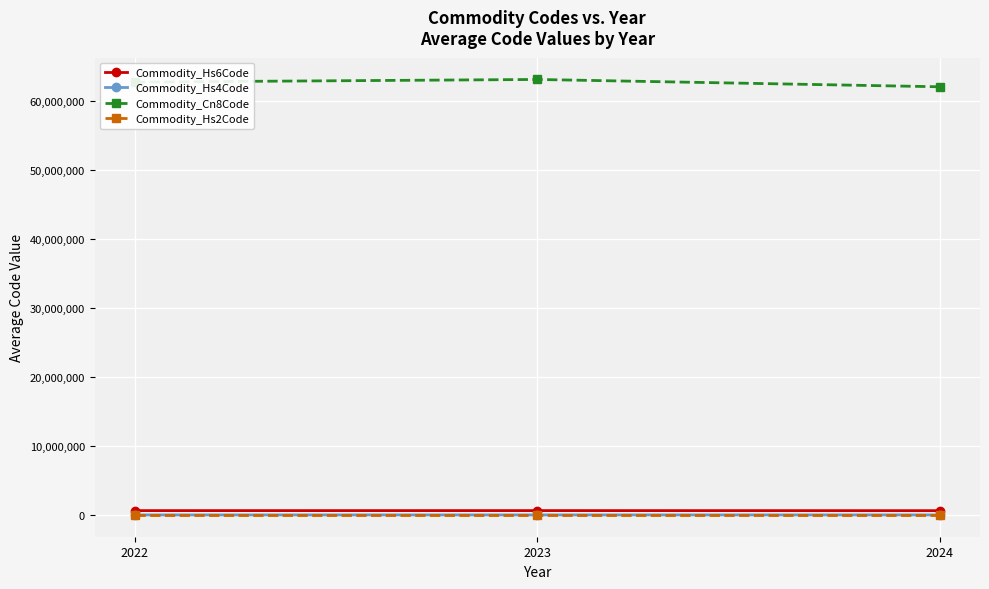

What is the lowest value of the Commodity_Hs4Code series?

6202.0